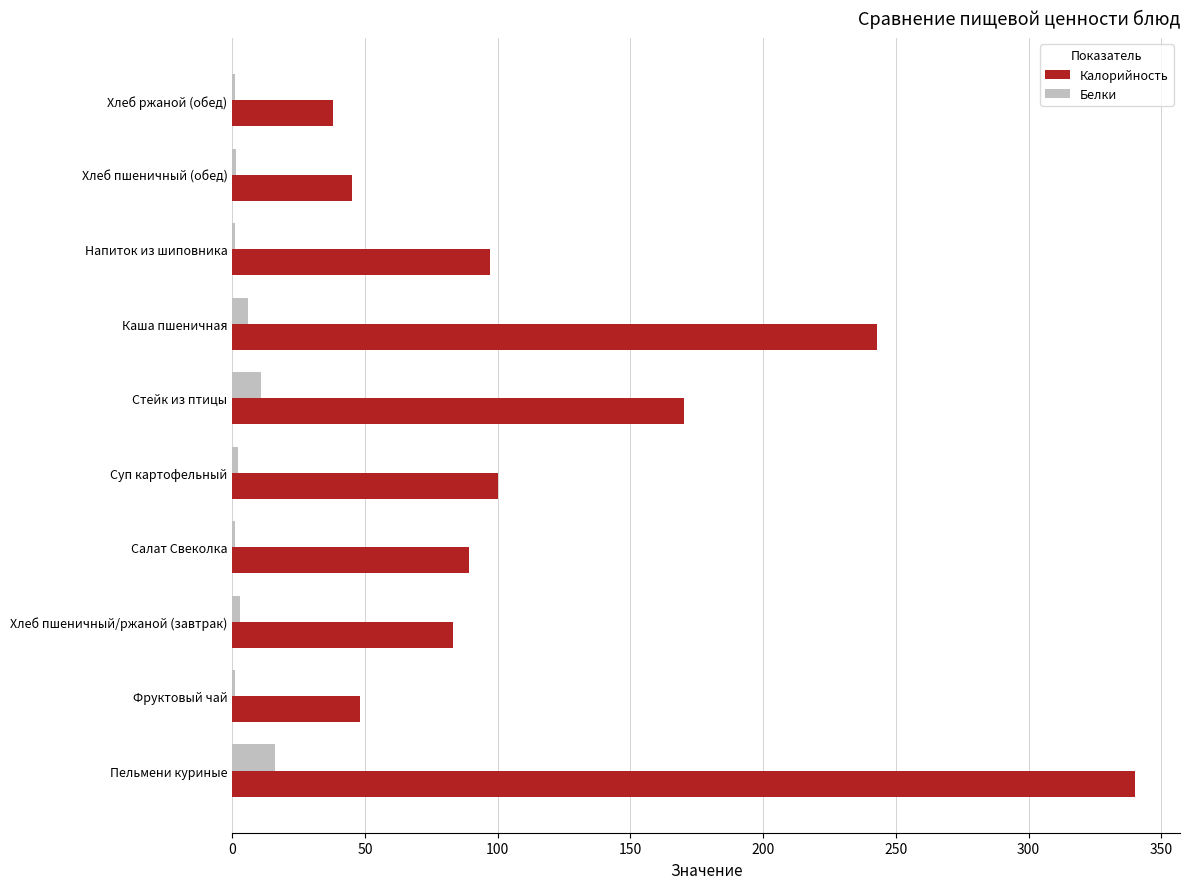

What is the sum of all Белки values?

43.6